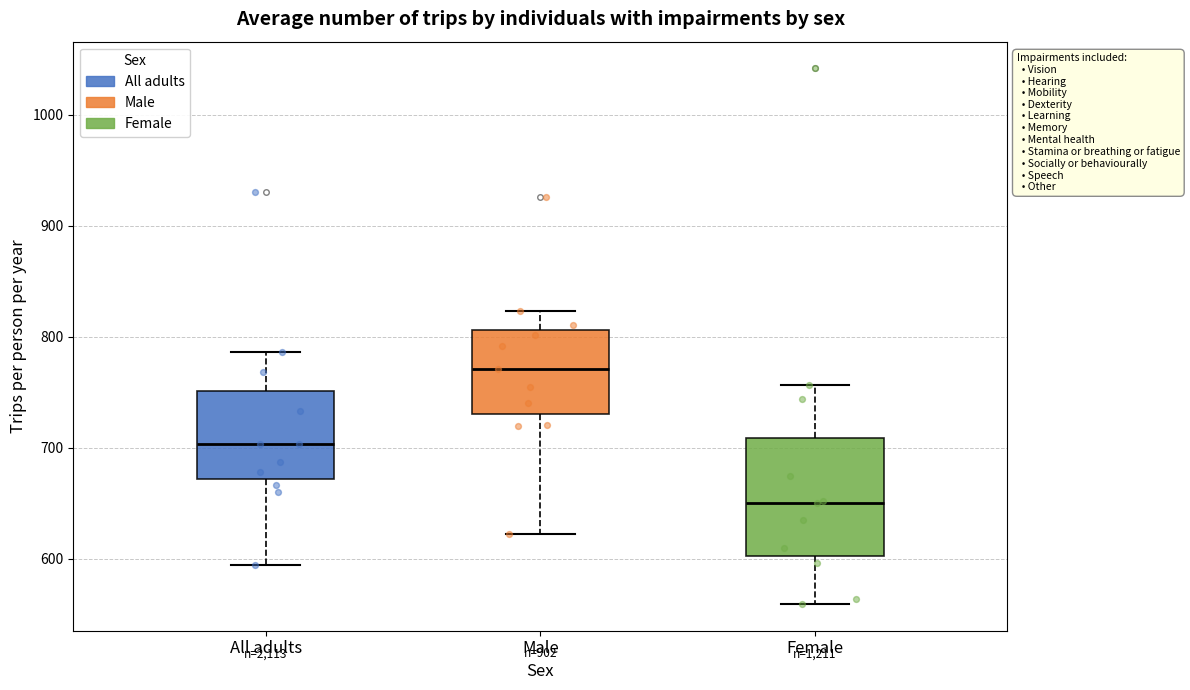

Which box is the tallest, from its lower edge to its upper edge?

Female